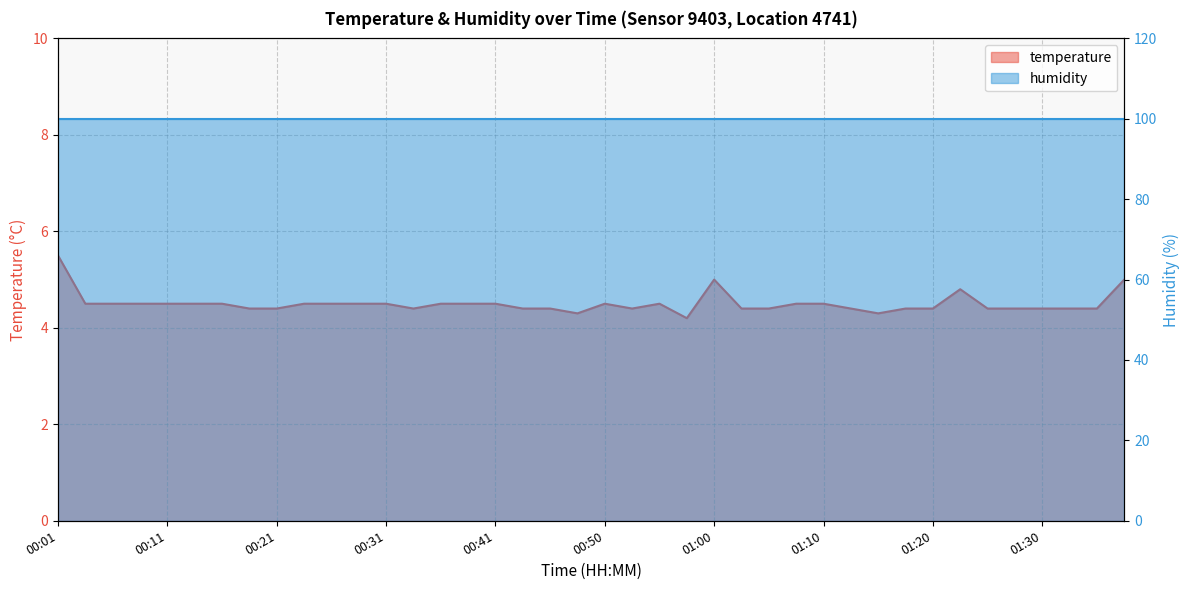

What is the value of the 33rd point from the left?

4.4